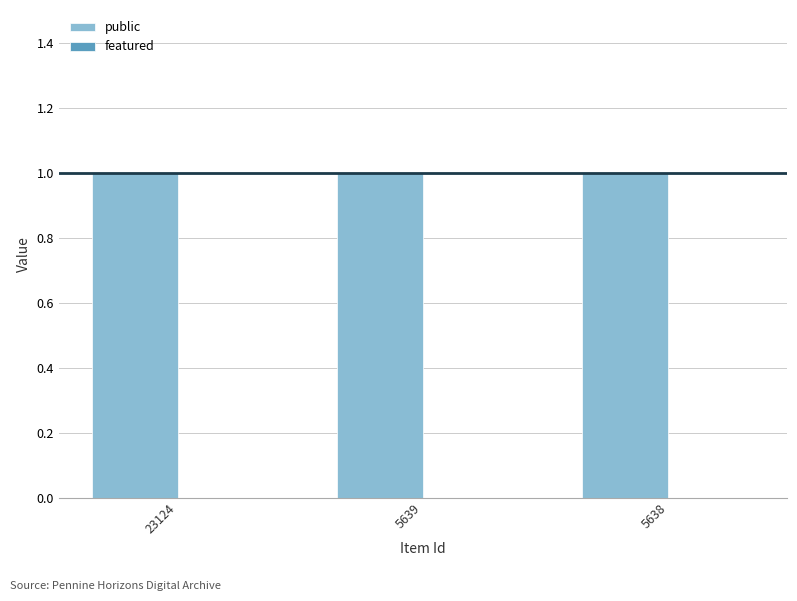

Reading left to right, extract all data points from this chart.

public: 1	1	1
featured: 0	0	0